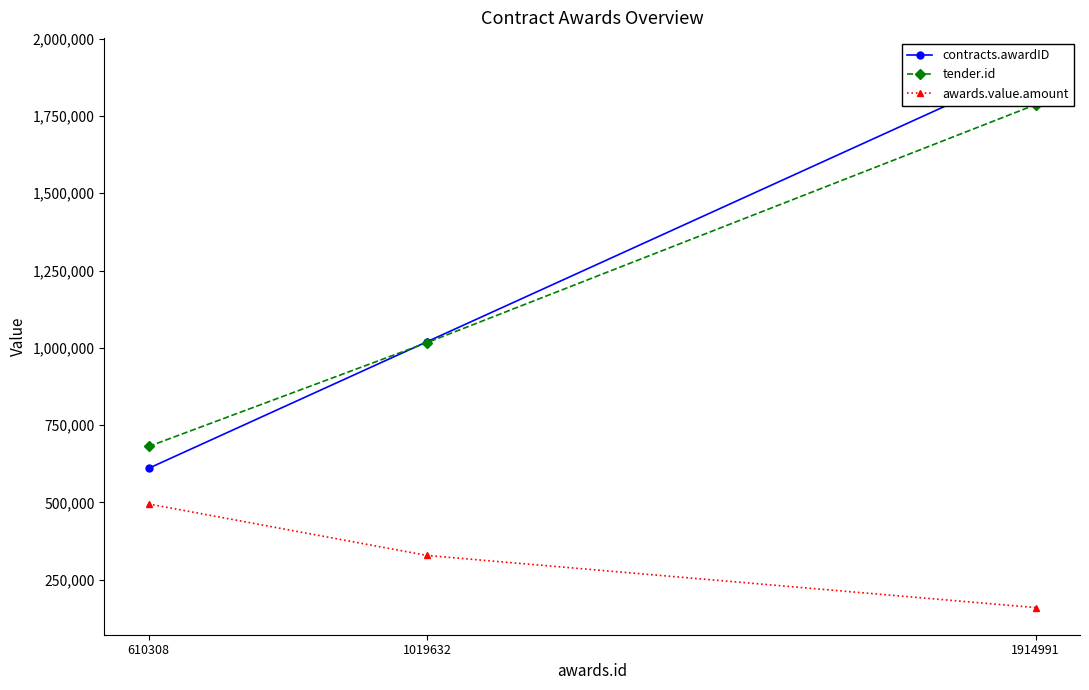

How many lines are shown in the chart?

3